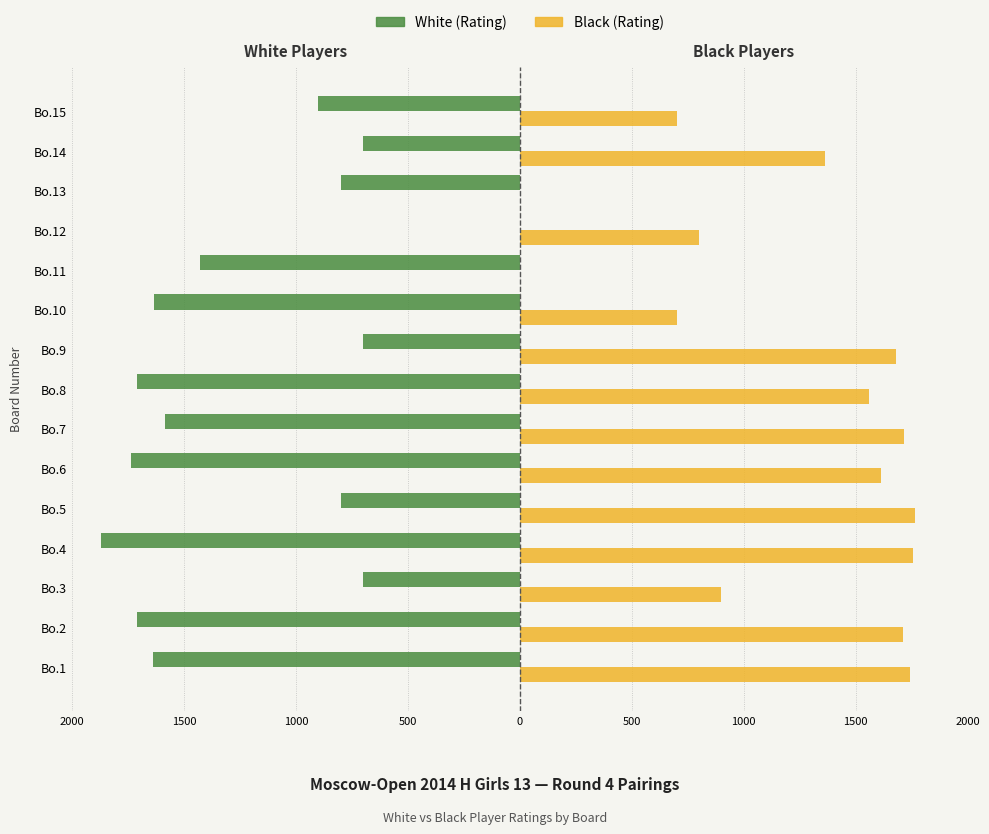

What are all the series names shown in the legend?

White (Rating), Black (Rating)